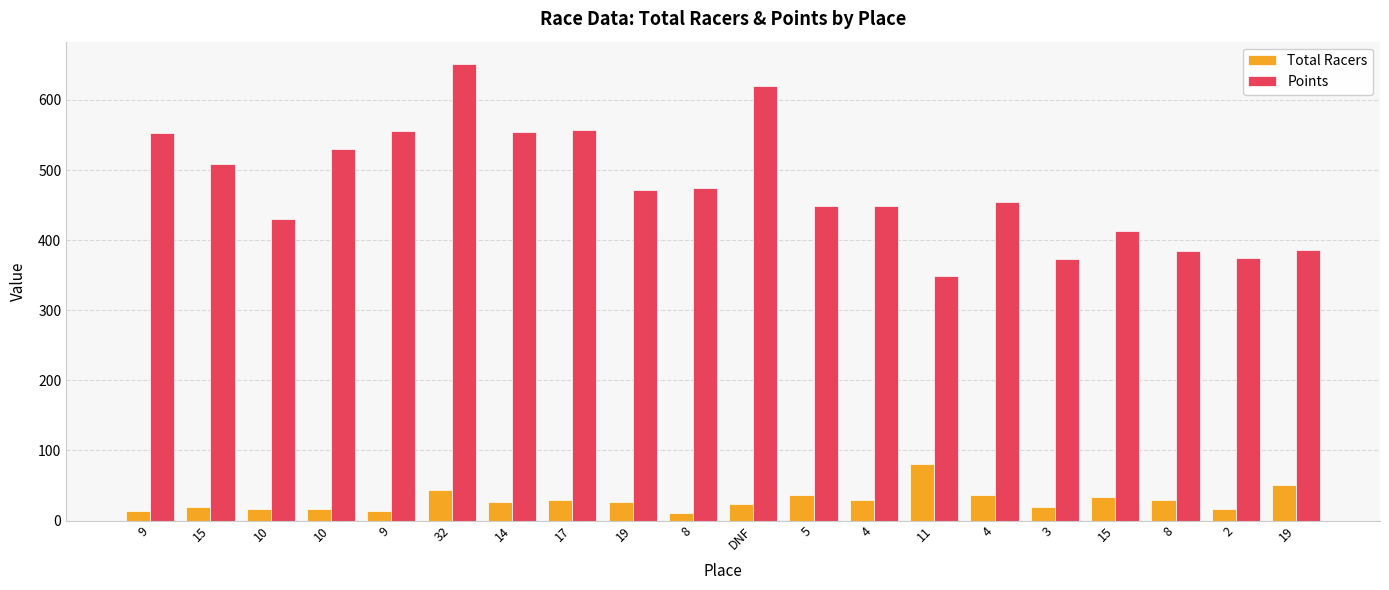

Where does the Total Racers series first go above 27?

32